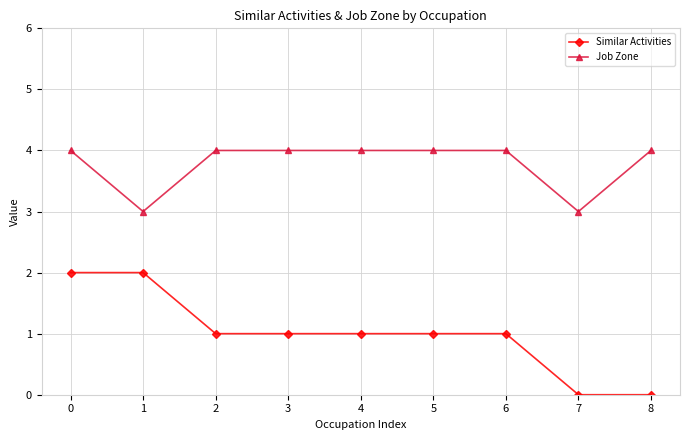

The Job Zone series shows 2 at 0. True or false?

False